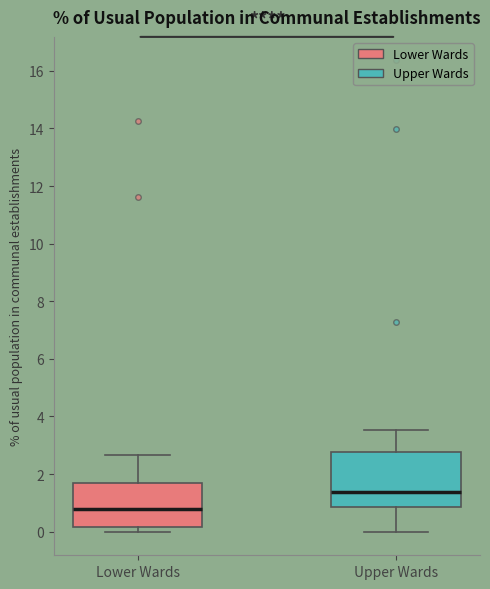

Reading left to right, transcribe this box plot: for each box, give where its median line is, the range the box spans, and where its two whiskers end, as read against the y-axis. The values are not printed on the chart, so give them approximately, as read against the axis.

Lower Wards: median 0.8, box 0.2 to 1.6, whiskers 0.0 to 2.6
Upper Wards: median 1.4, box 0.8 to 2.8, whiskers 0.0 to 3.6